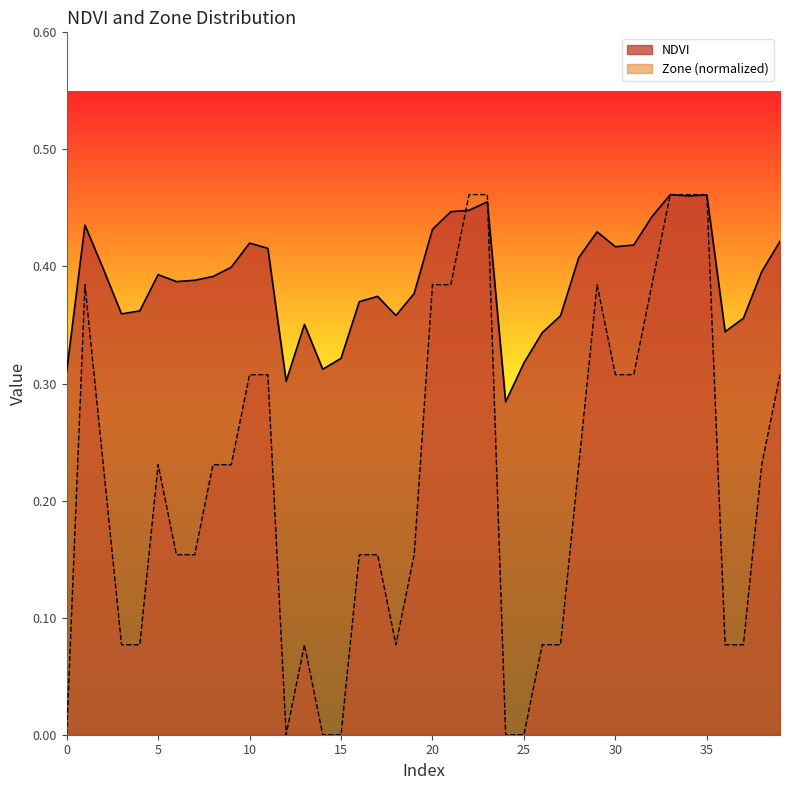

What is the maximum value shown in the chart?

0.5